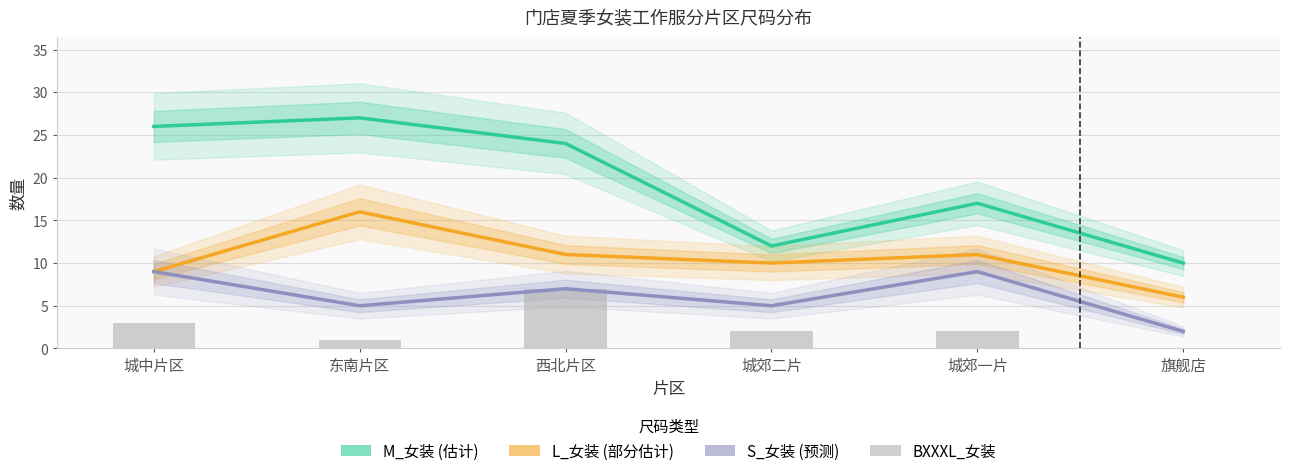

Reading left to right, list all the values displayed in this chart.

M_女装 (估计): 城中片区=26	东南片区=27	西北片区=24	城郊二片=12	城郊一片=17	旗舰店=10
L_女装 (部分估计): 城中片区=9	东南片区=16	西北片区=11	城郊二片=10	城郊一片=11	旗舰店=6
S_女装 (预测): 城中片区=9	东南片区=5	西北片区=7	城郊二片=5	城郊一片=9	旗舰店=2
BXXXL_女装: 城中片区=3	东南片区=1	西北片区=7	城郊二片=2	城郊一片=2	旗舰店=0